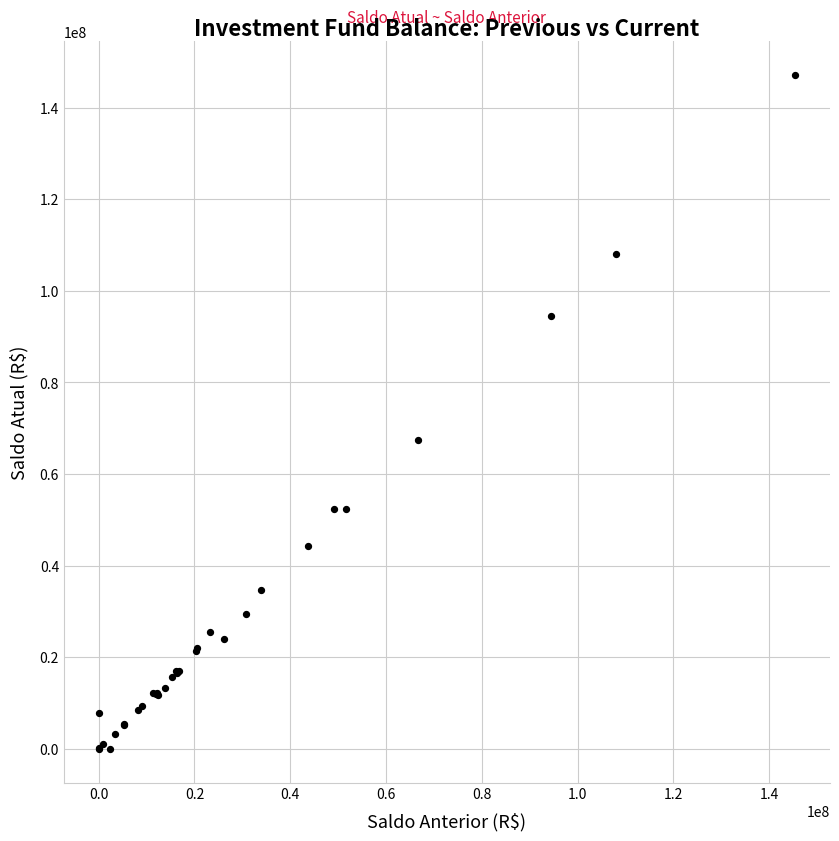

What Y value in the scatter plot is closest to 73584455?

67428885.3